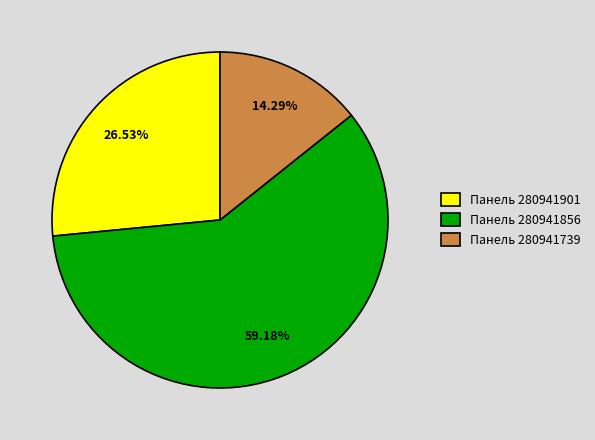

Combined, do Панель 280941901 and Панель 280941856 account for over 50%?

Yes